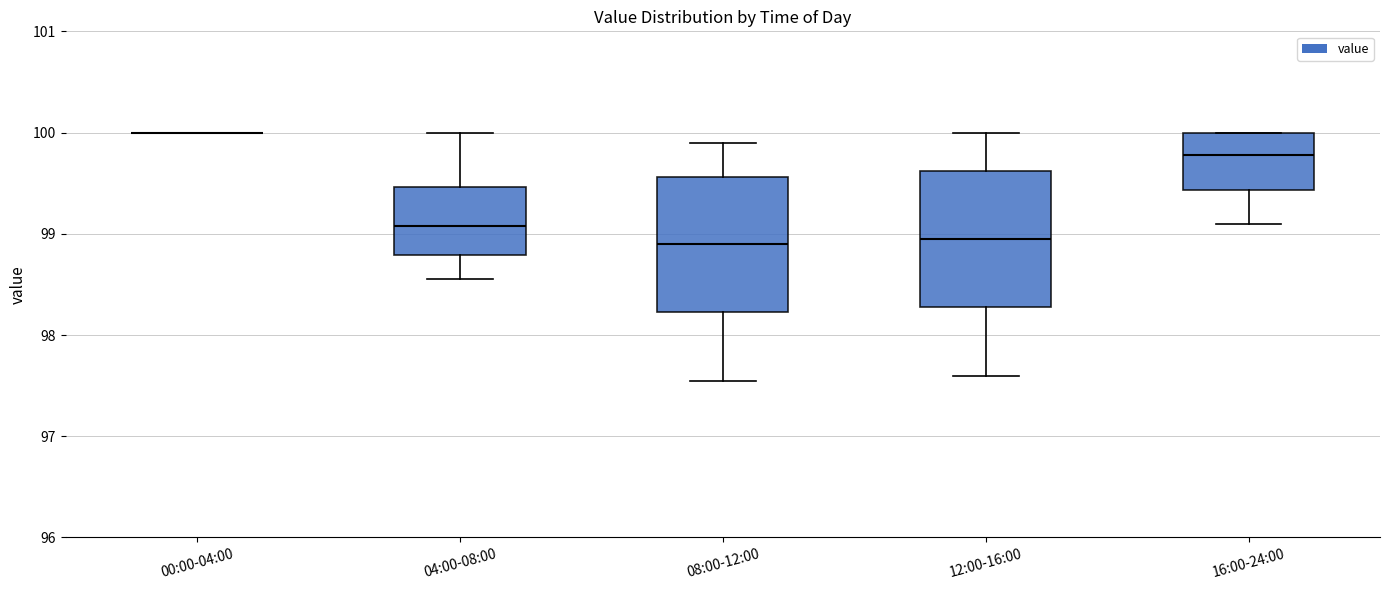

Reading left to right, transcribe this box plot: for each box, give where its median line is, the range the box spans, and where its two whiskers end, as read against the y-axis. The values are not printed on the chart, so give them approximately, as read against the axis.

00:00-04:00: box collapsed to a line at 100.0, whiskers 100.0 to 100.0
04:00-08:00: median 99.1, box 98.8 to 99.5, whiskers 98.6 to 100.0
08:00-12:00: median 98.9, box 98.2 to 99.6, whiskers 97.6 to 99.9
12:00-16:00: median 99.0, box 98.3 to 99.6, whiskers 97.6 to 100.0
16:00-24:00: median 99.8, box 99.4 to 100.0, whiskers 99.1 to 100.0